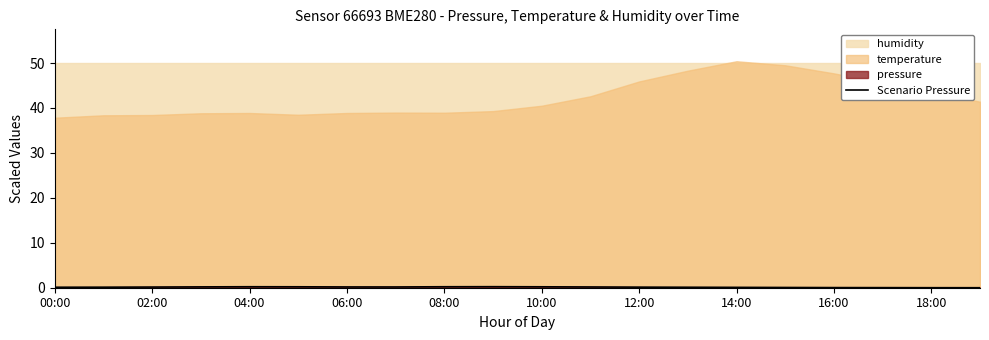

The value at 14:00 is 0.3. True or false?

False